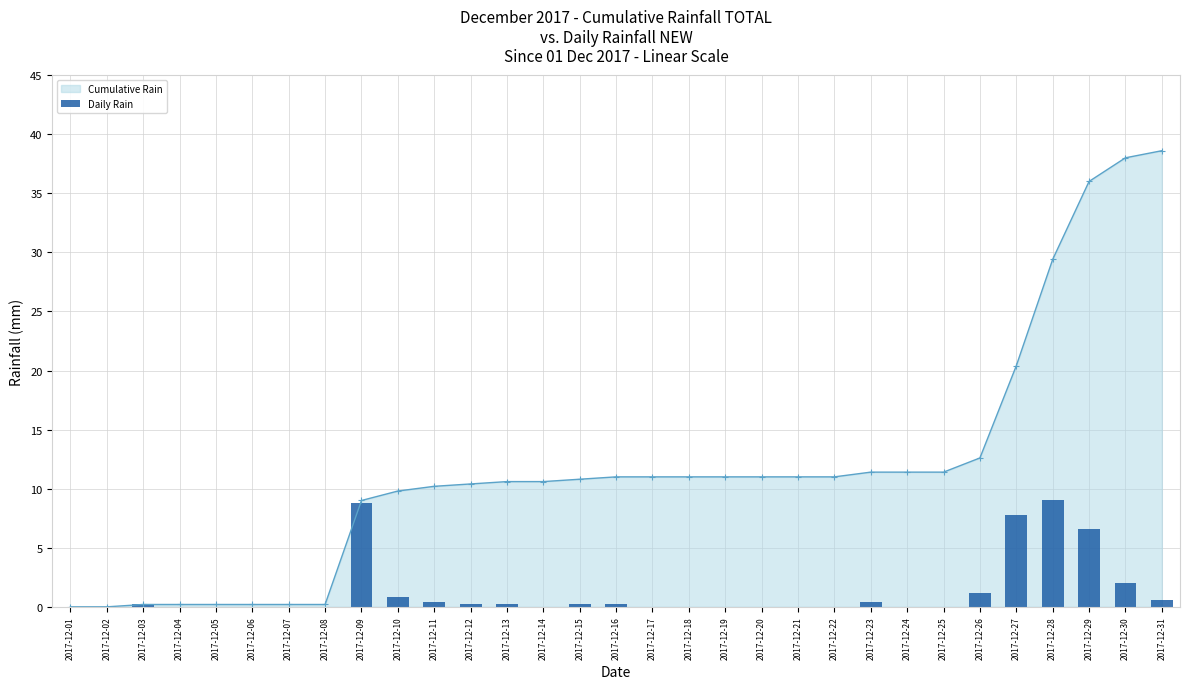

How many data points in Cumulative Rain are above 11?

9